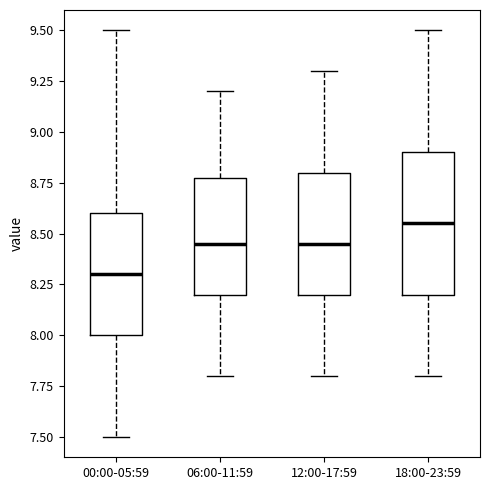

Reading left to right, transcribe this box plot: for each box, give where its median line is, the range the box spans, and where its two whiskers end, as read against the y-axis. The values are not printed on the chart, so give them approximately, as read against the axis.

00:00-05:59: median 8.30, box 8.00 to 8.60, whiskers 7.50 to 9.50
06:00-11:59: median 8.45, box 8.20 to 8.80, whiskers 7.80 to 9.20
12:00-17:59: median 8.45, box 8.20 to 8.80, whiskers 7.80 to 9.30
18:00-23:59: median 8.55, box 8.20 to 8.90, whiskers 7.80 to 9.50